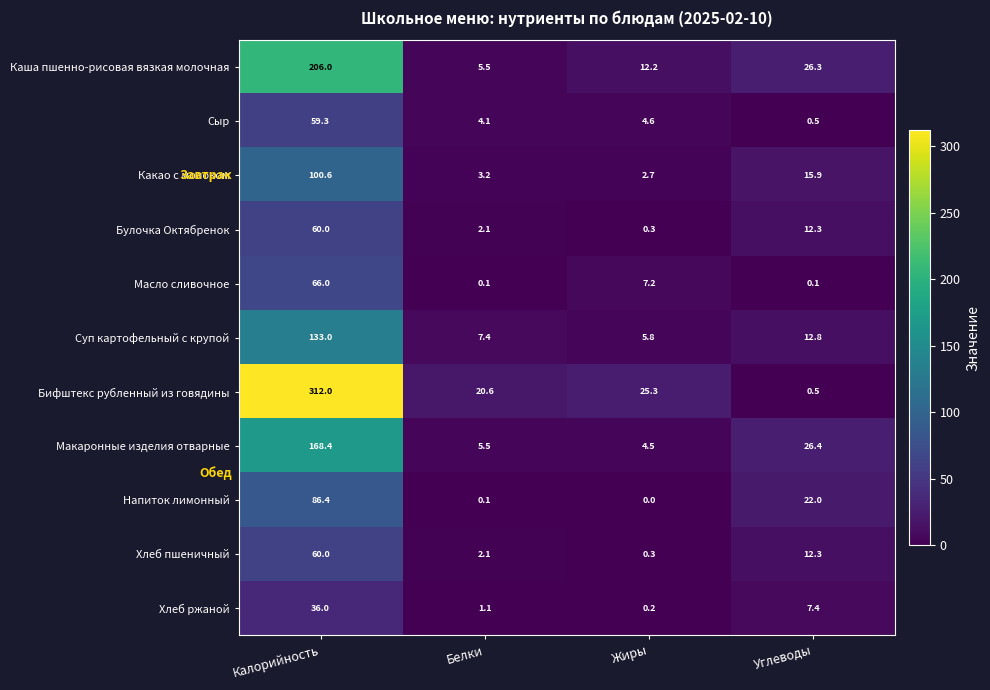

The value of Каша пшенно-рисовая вязкая молочная at Калорийность is 357.6. True or false?

False